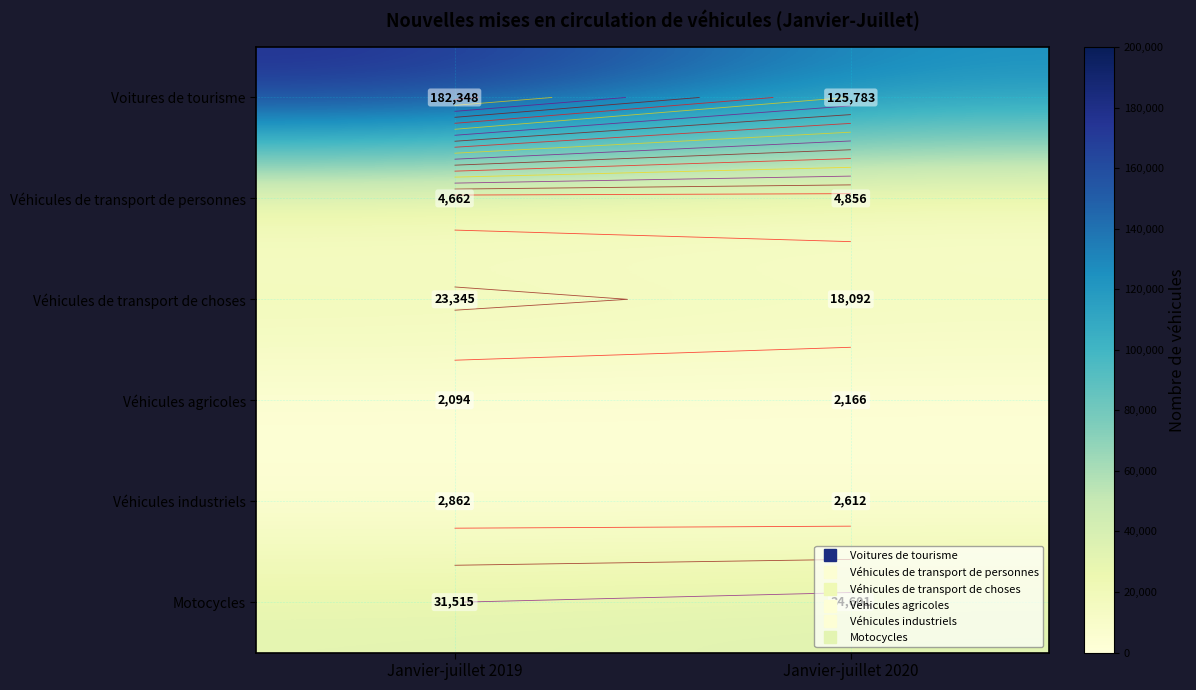

What is the difference between the highest and lowest values at Janvier-juillet 2020?

123617